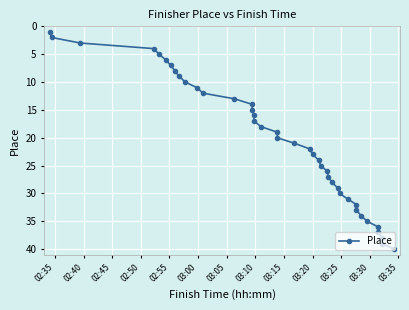

What is the difference between the maximum and minimum values?

39